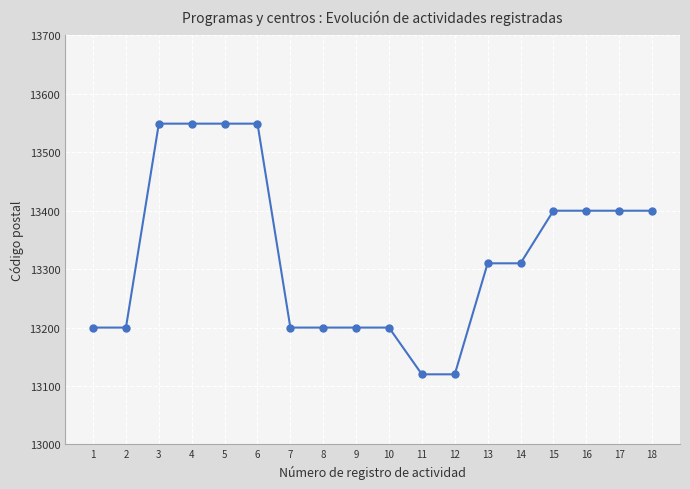

Count the number of categories in the chart.

18